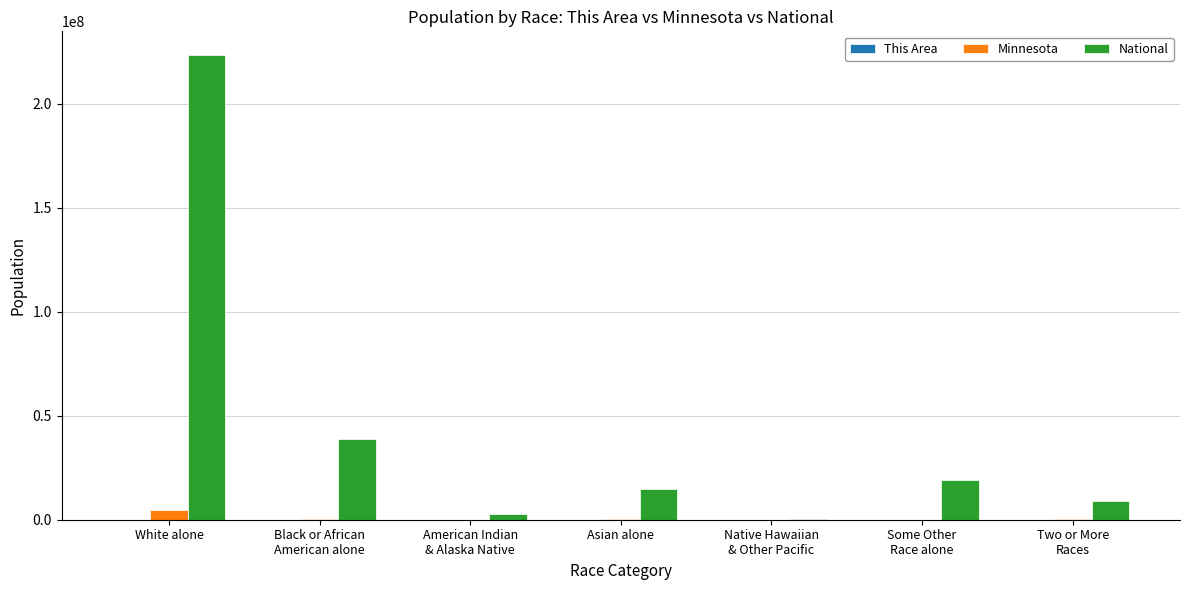

The National series shows 223553265 at White alone. True or false?

True